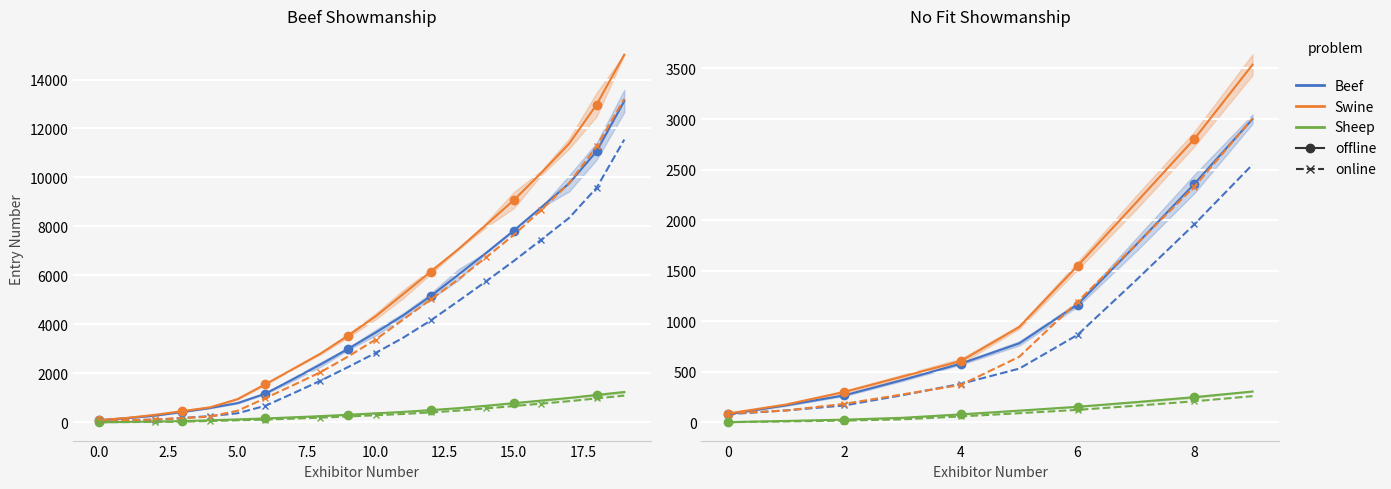

Between 2.5 and 5.0, which is larger?

5.0